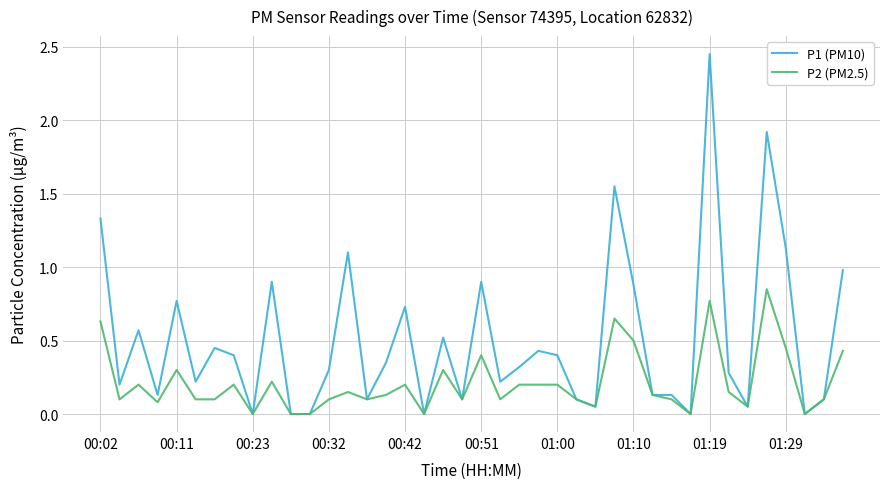

Which series has the widest spread of values?

P1 (PM10)